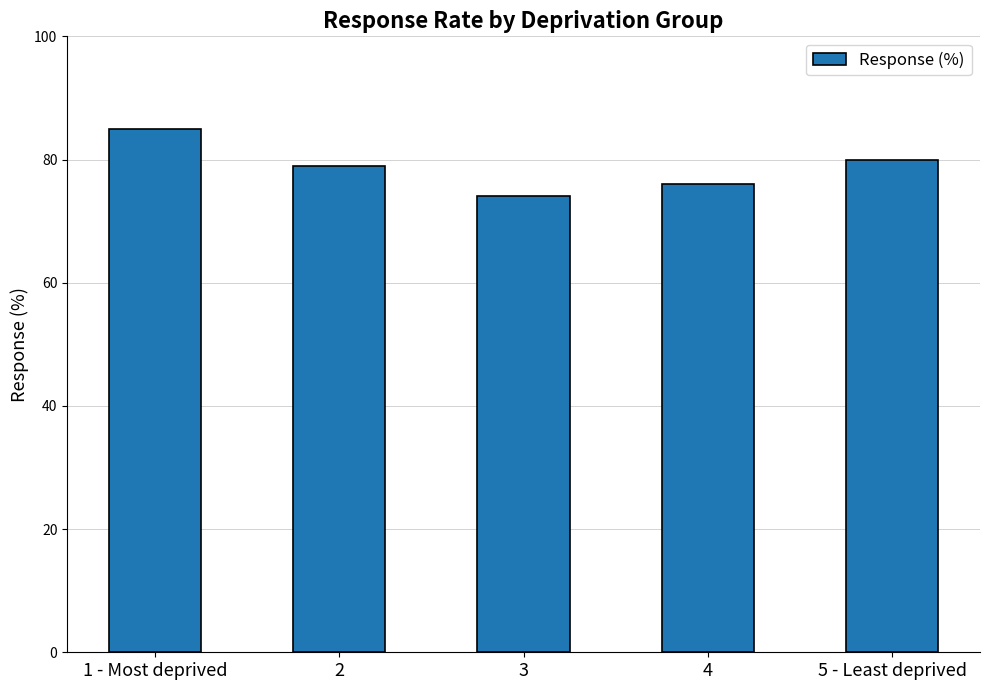

How many bars are there in total?

5